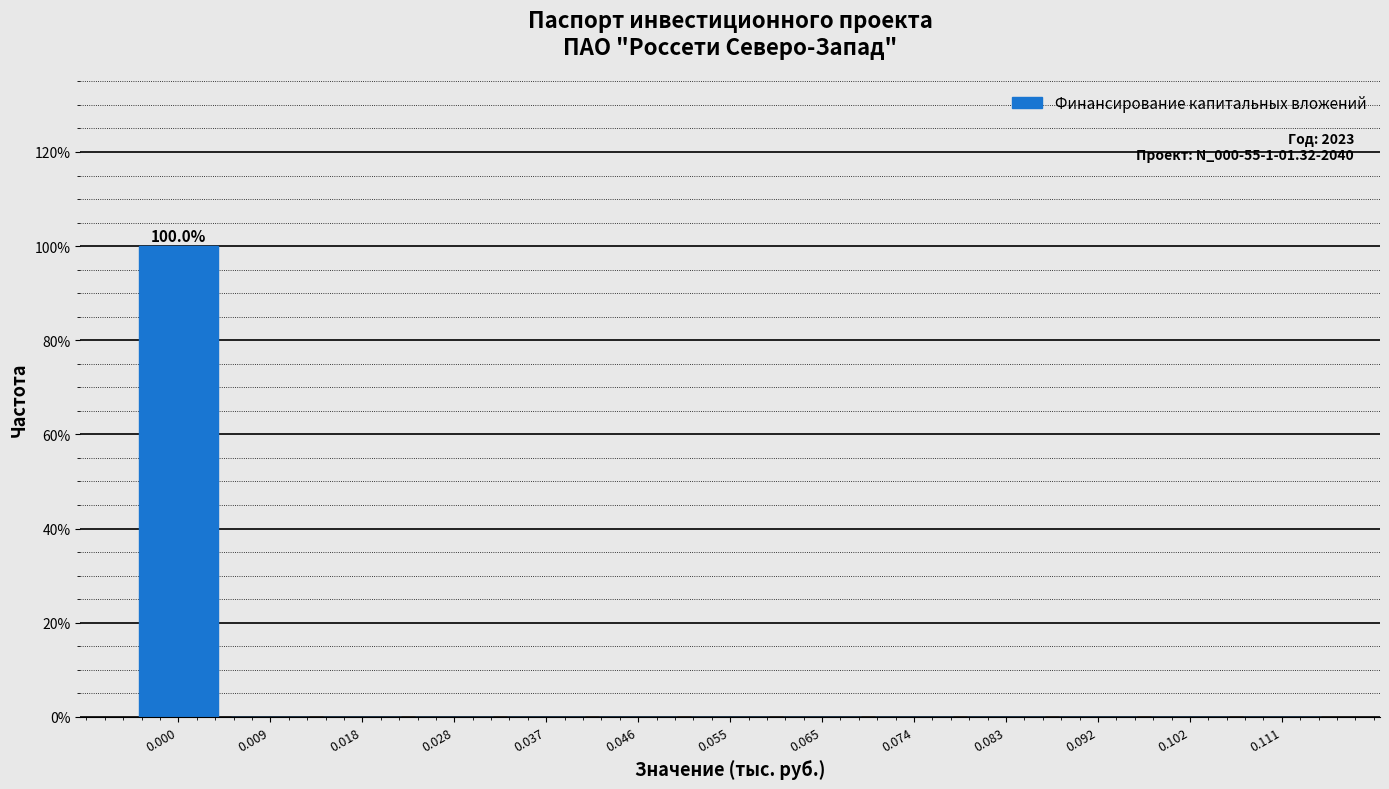

Reading left to right, extract all data points from this chart.

0.000=100	0.009=0	0.018=0	0.028=0	0.037=0	0.046=0	0.055=0	0.065=0	0.074=0	0.083=0	0.092=0	0.102=0	0.111=0